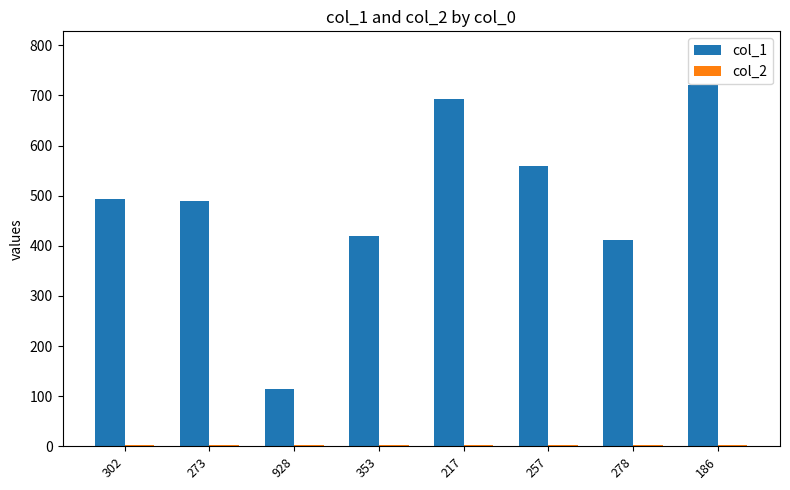

True or false: col_1 has a value of 490 at 273.

True